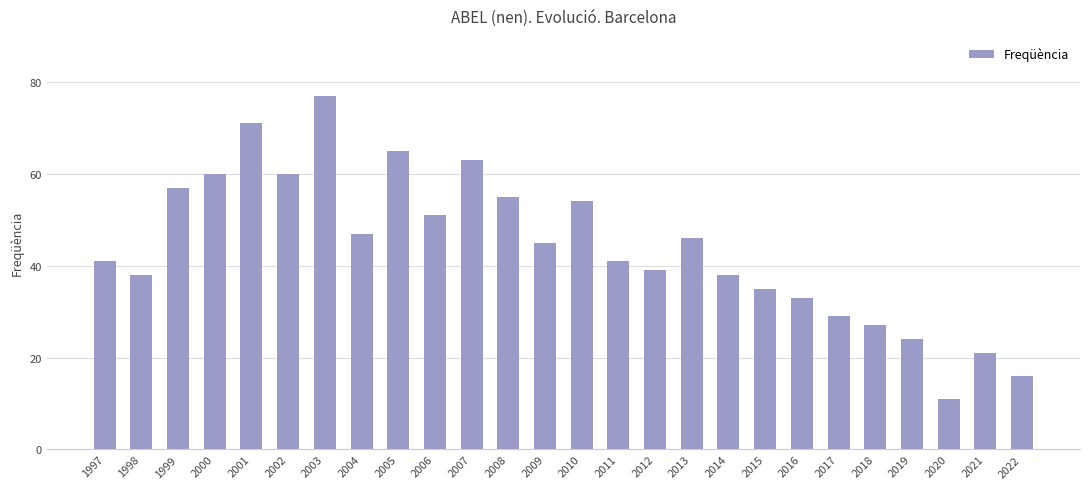

At which label is the value closest to 44?

2009